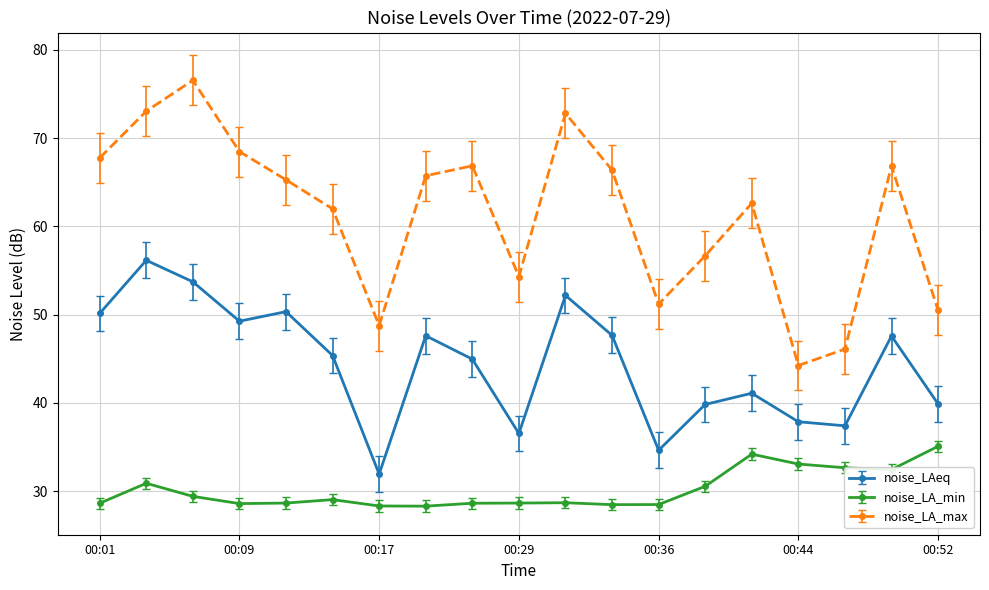

Which series has the widest spread of values?

noise_LA_max